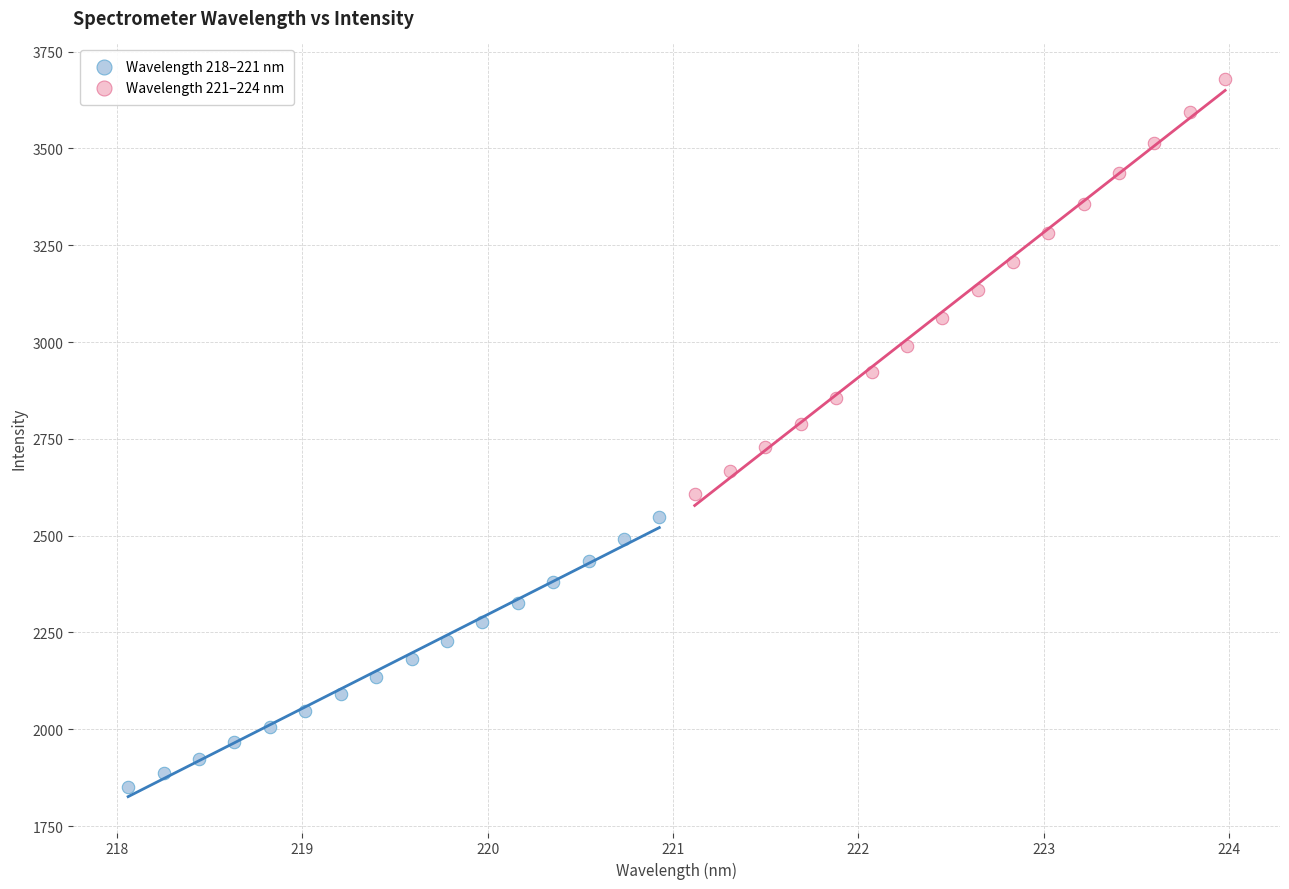

What are all the series names shown in the legend?

Wavelength 218–221 nm, Wavelength 221–224 nm